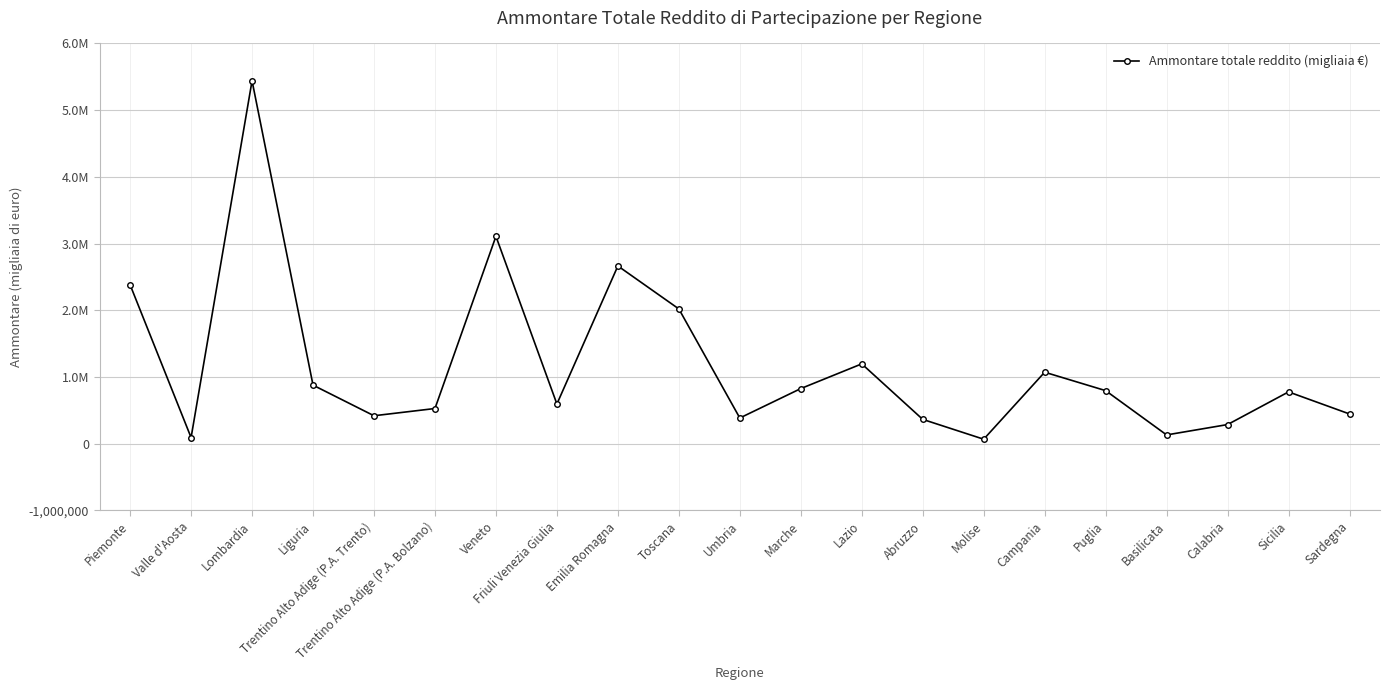

Reading right to left, what are all the values shown in this chart?

Sardegna=444350	Sicilia=775263	Calabria=285528	Basilicata=130026	Puglia=794316	Campania=1070517	Molise=65828	Abruzzo=363160	Lazio=1195473	Marche=825016	Umbria=383834	Toscana=2019289	Emilia Romagna=2663651	Friuli Venezia Giulia=593740	Veneto=3108227	Trentino Alto Adige (P.A. Bolzano)=526094	Trentino Alto Adige (P.A. Trento)=417546	Liguria=876574	Lombardia=5440260	Valle d'Aosta=90586	Piemonte=2380508